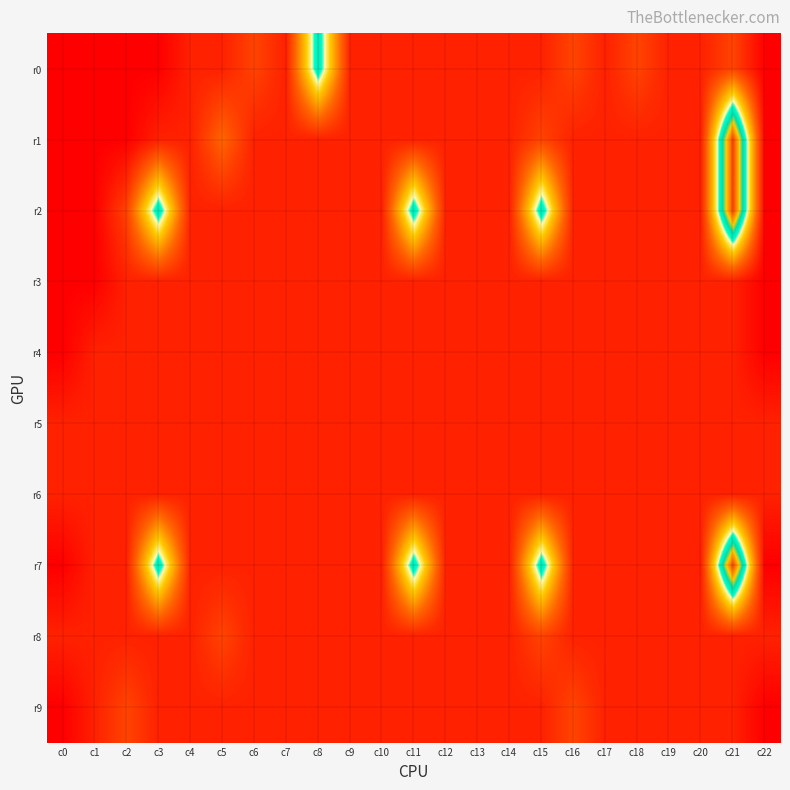

Which series has the largest total across all categories?

r2